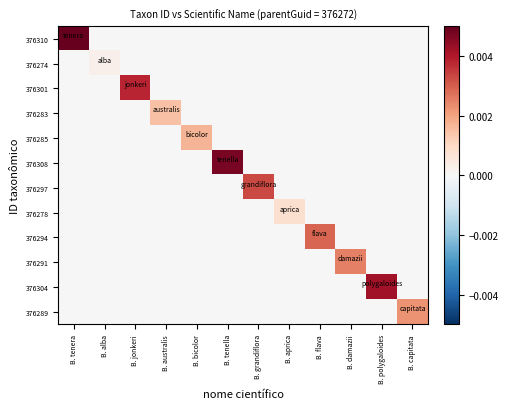

How many values in 376274 are above zero?

1